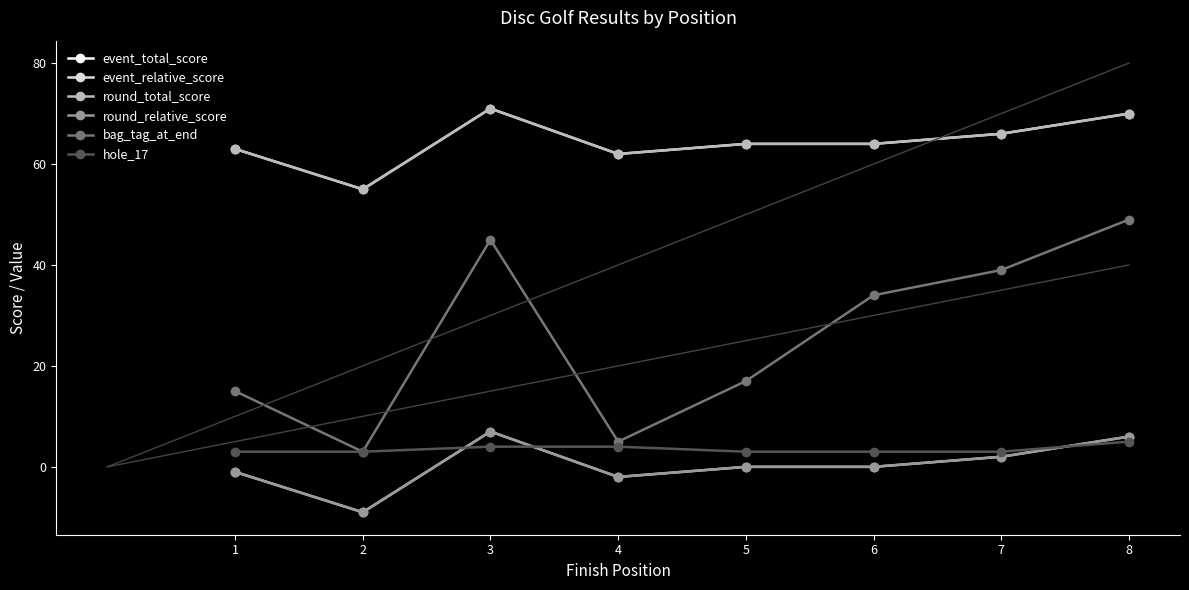

How many data points in round_relative_score are less than 0?

3